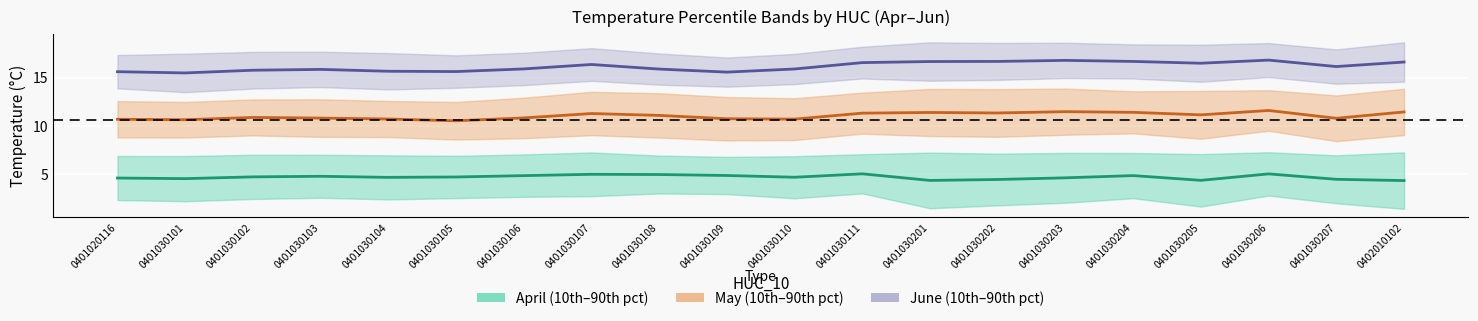

Which series has the widest spread of values?

June Mid